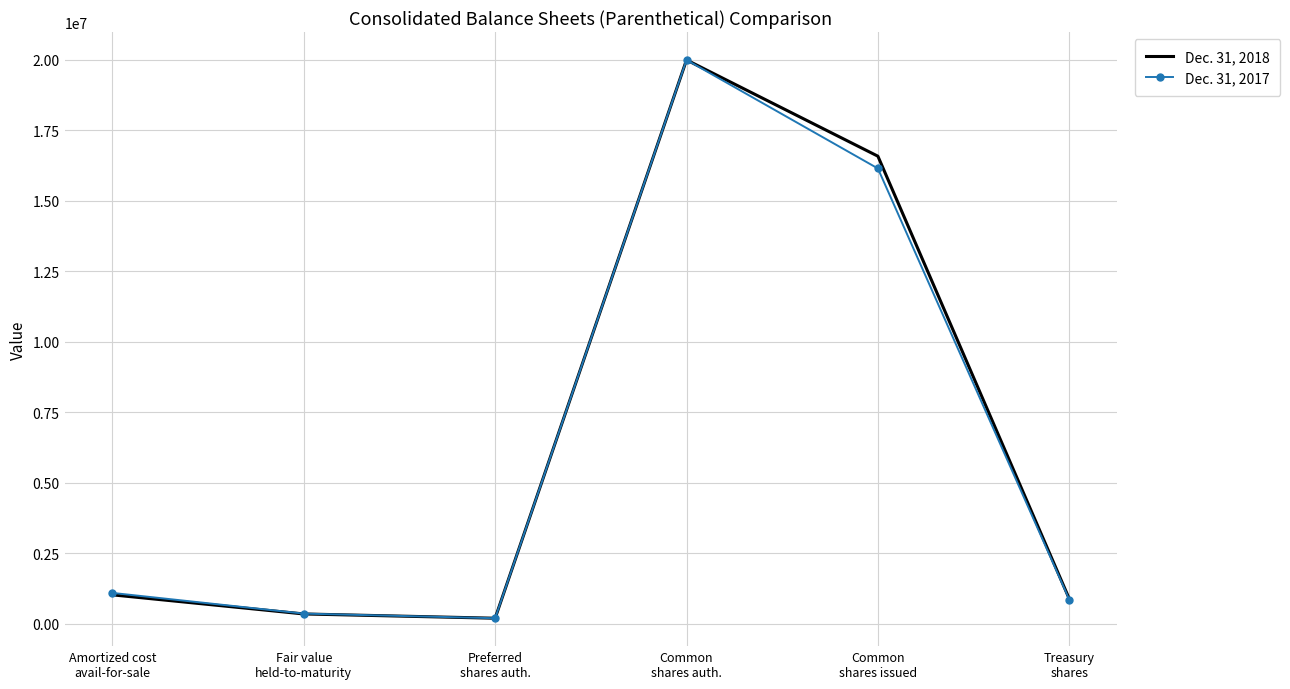

What is the maximum value shown in the chart?

20000000